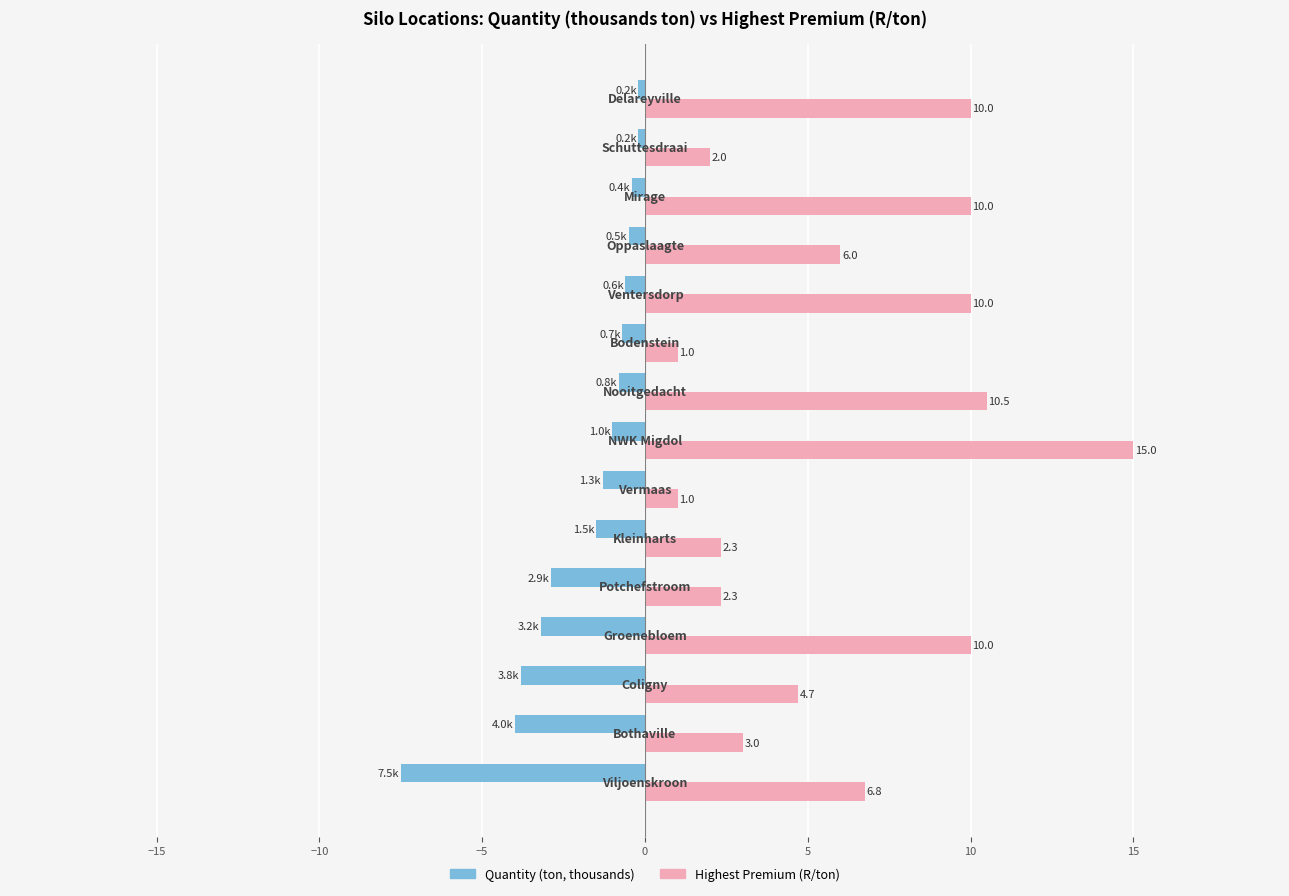

How many values in the Quantity (ton, thousands) series are below -1?

7